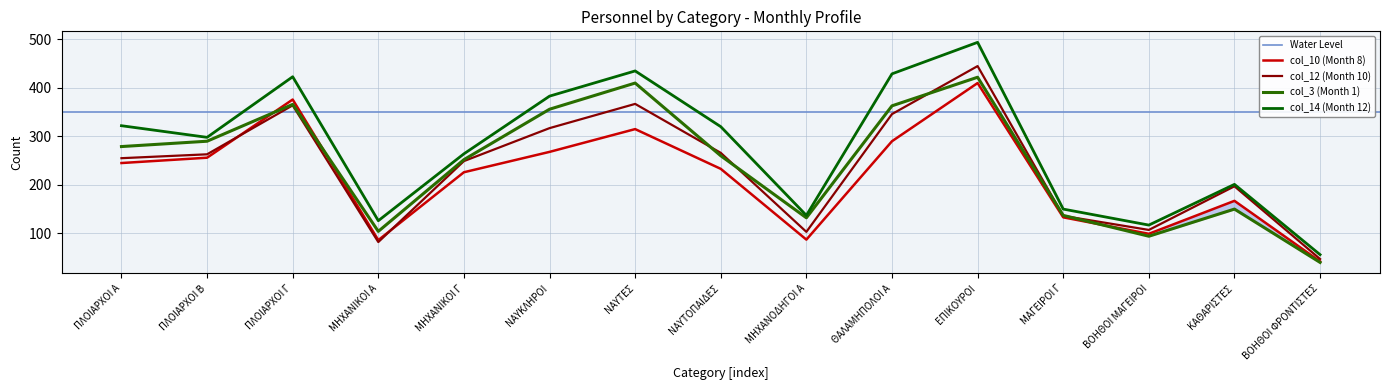

Between ΕΠΙΚΟΥΡΟΙ and ΠΛΟΙΑΡΧΟΙ Β, which is larger?

ΕΠΙΚΟΥΡΟΙ